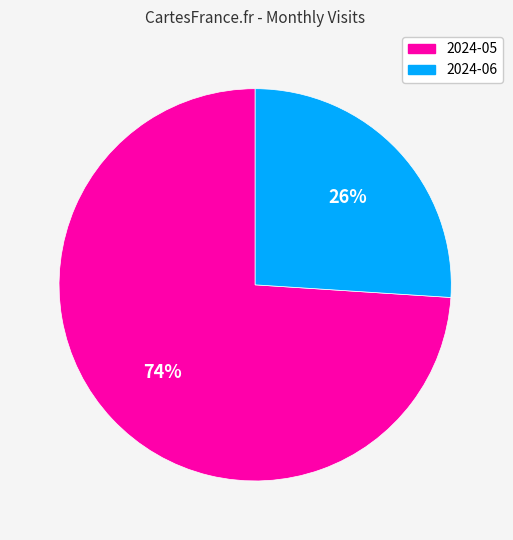

To the nearest percent, what portion does 2024-05 represent?

74%